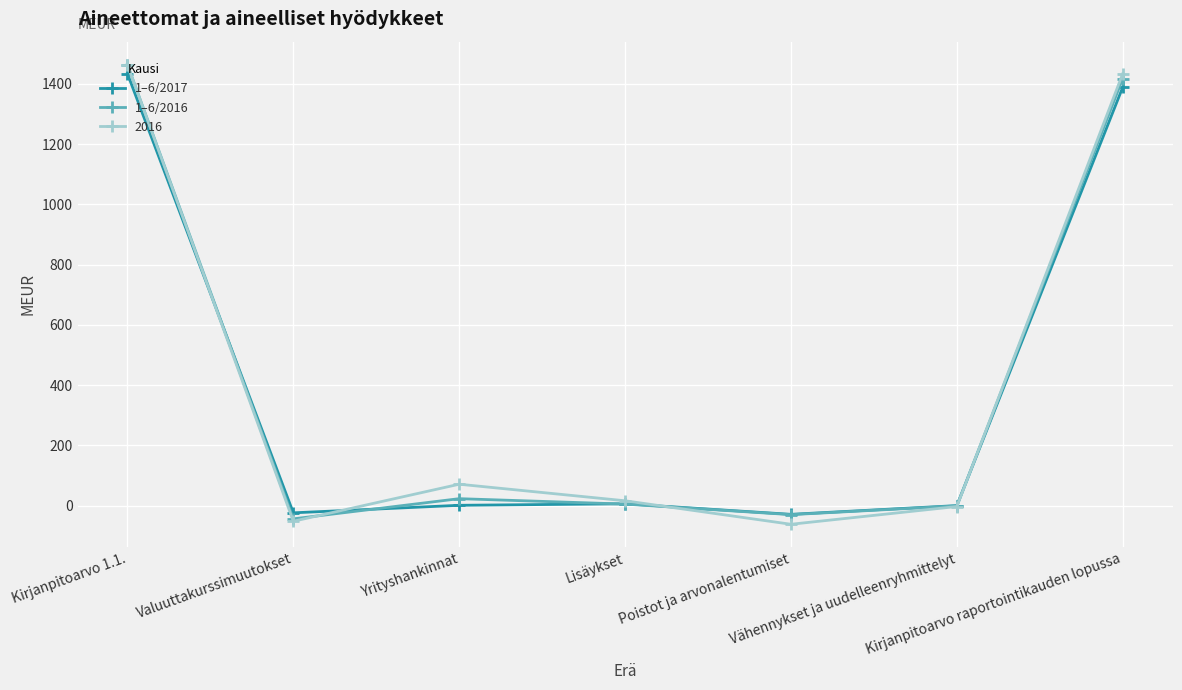

Where is the first local minimum for 1–6/2017?

Valuuttakurssimuutokset